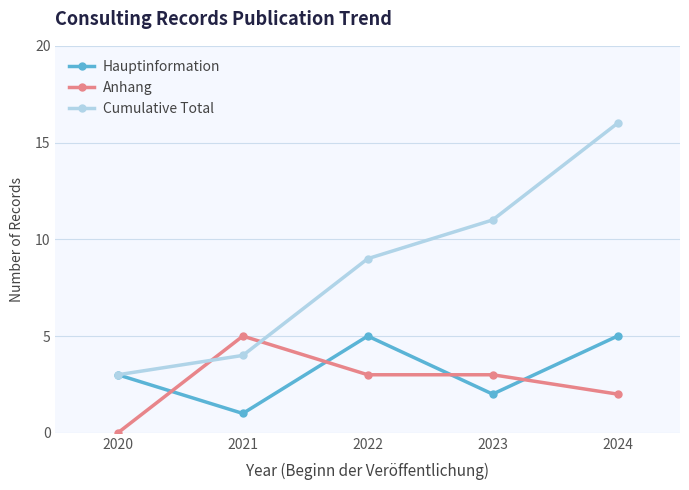

Reading left to right, list all the values displayed in this chart.

Hauptinformation: 3	1	5	2	5
Anhang: 0	5	3	3	2
Cumulative Total: 3	4	9	11	16